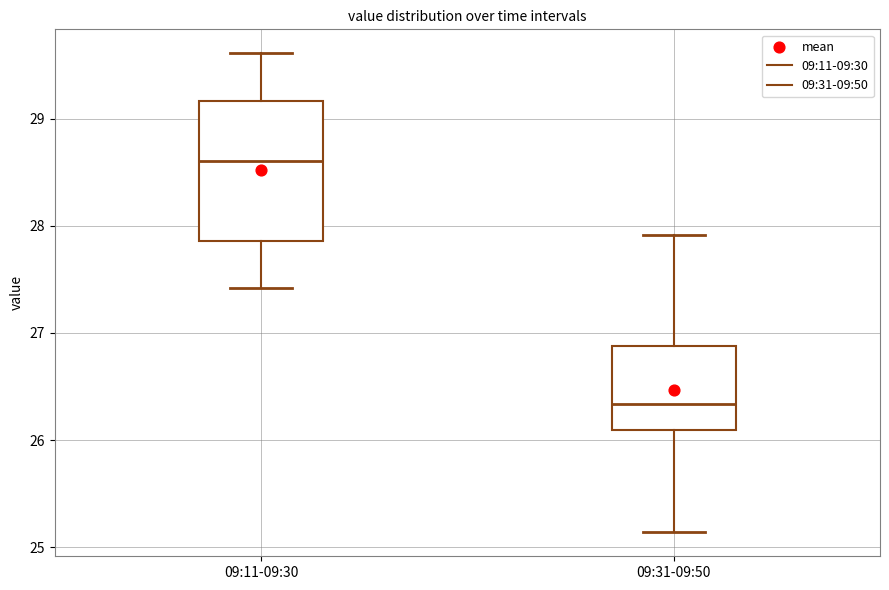

Reading left to right, read every box against the y-axis: the position of its median line, the range the box covers, and the ends of its whiskers. The values are not printed on the chart, so give them approximately, as read against the axis.

09:11-09:30: median 28.6, box 27.9 to 29.2, whiskers 27.4 to 29.6
09:31-09:50: median 26.3, box 26.1 to 26.9, whiskers 25.1 to 27.9